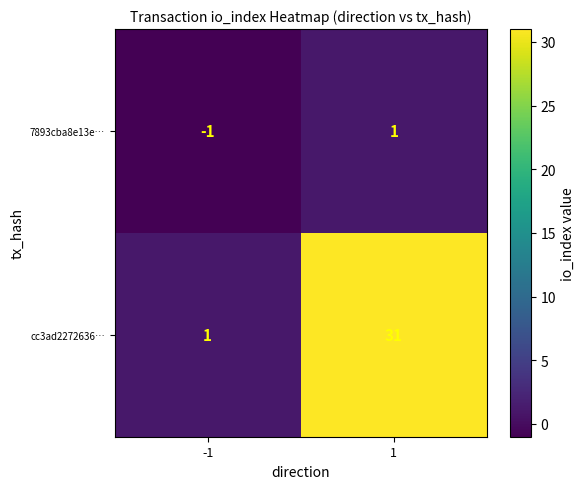

Which series has the widest spread of values?

cc3ad2272636…